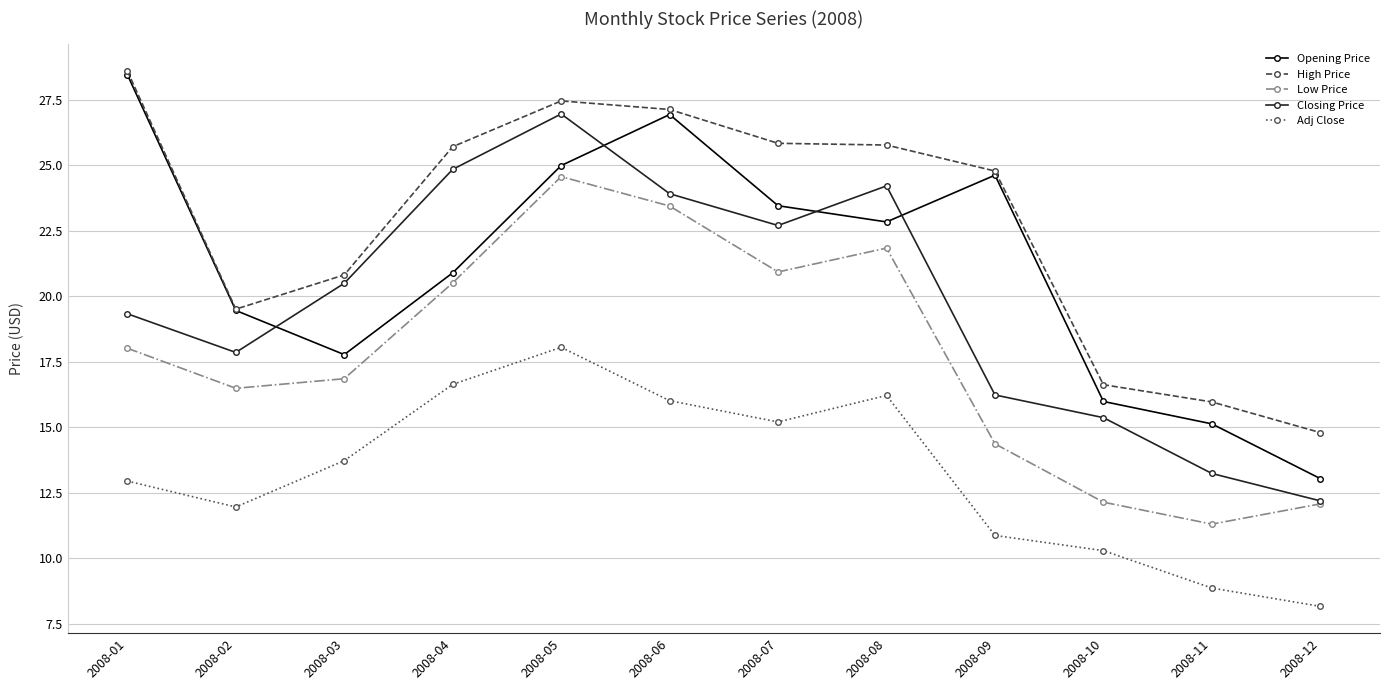

Rank the series at 2008-11 from highest to lowest value.

High Price, Opening Price, Closing Price, Low Price, Adj Close